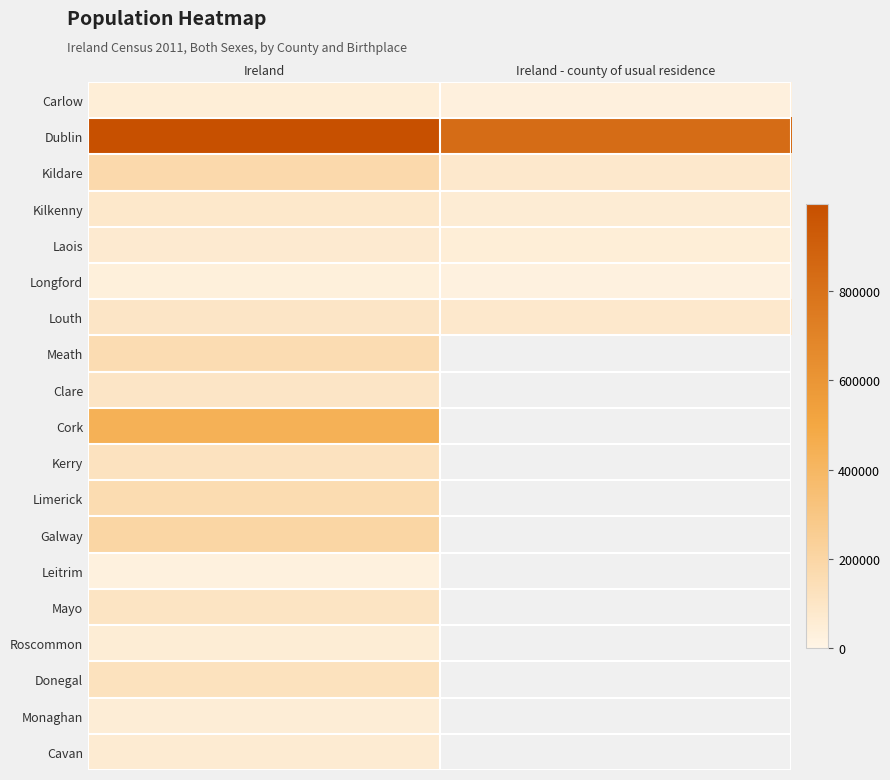

Reading left to right, extract all data points from this chart.

Carlow: Ireland=46513	Ireland - county of usual residence=27641
Dublin: Ireland=995828	Ireland - county of usual residence=830702
Kildare: Ireland=175500	Ireland - county of usual residence=80993
Kilkenny: Ireland=82947	Ireland - county of usual residence=56891
Laois: Ireland=69506	Ireland - county of usual residence=44474
Longford: Ireland=32044	Ireland - county of usual residence=19766
Louth: Ireland=99818	Ireland - county of usual residence=81204
Meath: Ireland=155880	Ireland - county of usual residence=0
Clare: Ireland=97269	Ireland - county of usual residence=0
Cork: Ireland=435892	Ireland - county of usual residence=0
Kerry: Ireland=118473	Ireland - county of usual residence=0
Limerick: Ireland=162461	Ireland - county of usual residence=0
Galway: Ireland=200074	Ireland - county of usual residence=0
Leitrim: Ireland=25882	Ireland - county of usual residence=0
Mayo: Ireland=106654	Ireland - county of usual residence=0
Roscommon: Ireland=53655	Ireland - county of usual residence=0
Donegal: Ireland=123696	Ireland - county of usual residence=0
Monaghan: Ireland=47823	Ireland - county of usual residence=0
Cavan: Ireland=60553	Ireland - county of usual residence=0